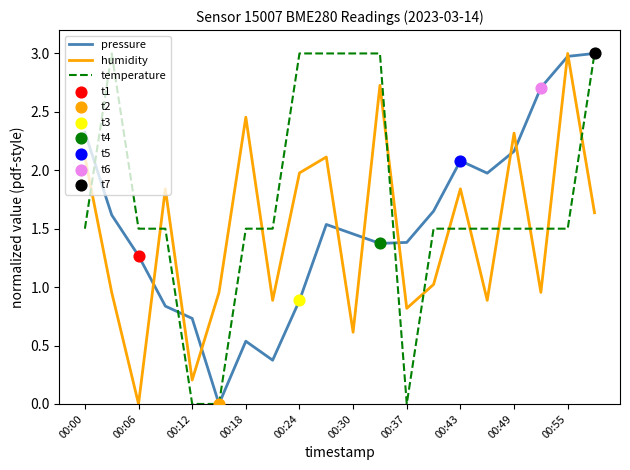

Which series has the largest total across all categories?

temperature